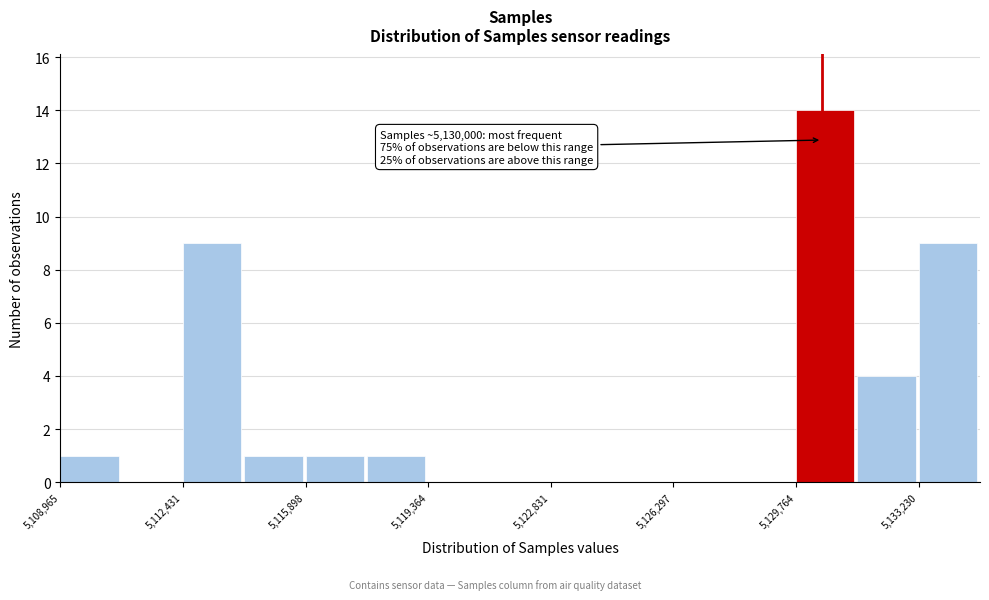

Around what value on the x-axis is the tallest bar? Give the approximate position of its centre, as read against the axis.

5130500